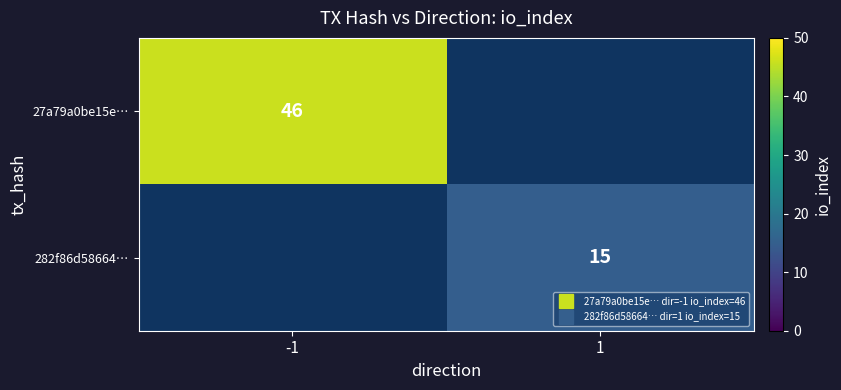

How many positive values does the 27a79a0be15e… series have?

1